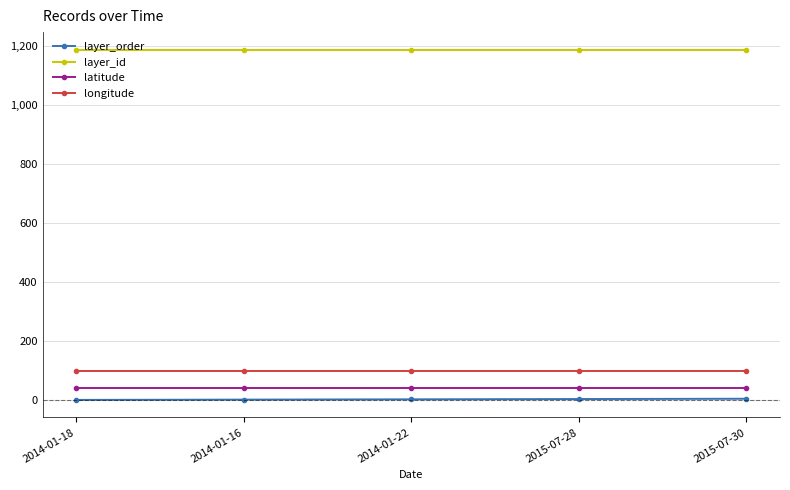

How many series are shown in this chart?

4